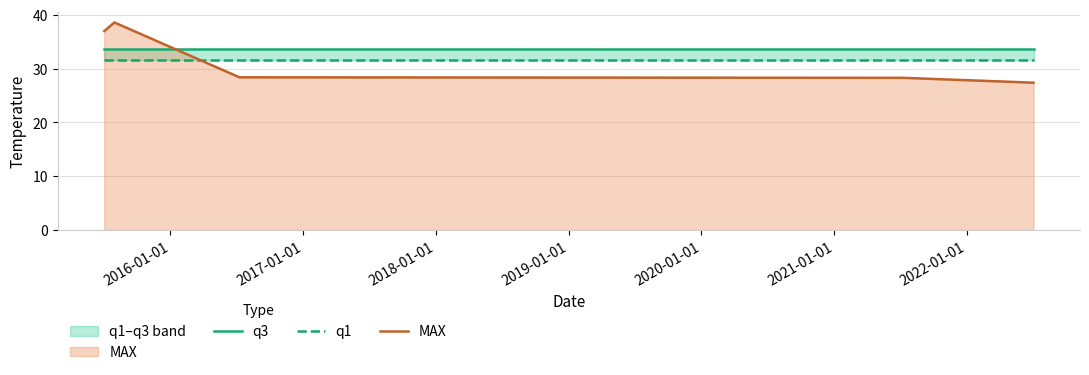

How many lines are shown in the chart?

3